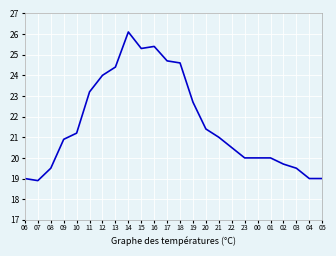

Which label corresponds to the smallest value in the chart?

07